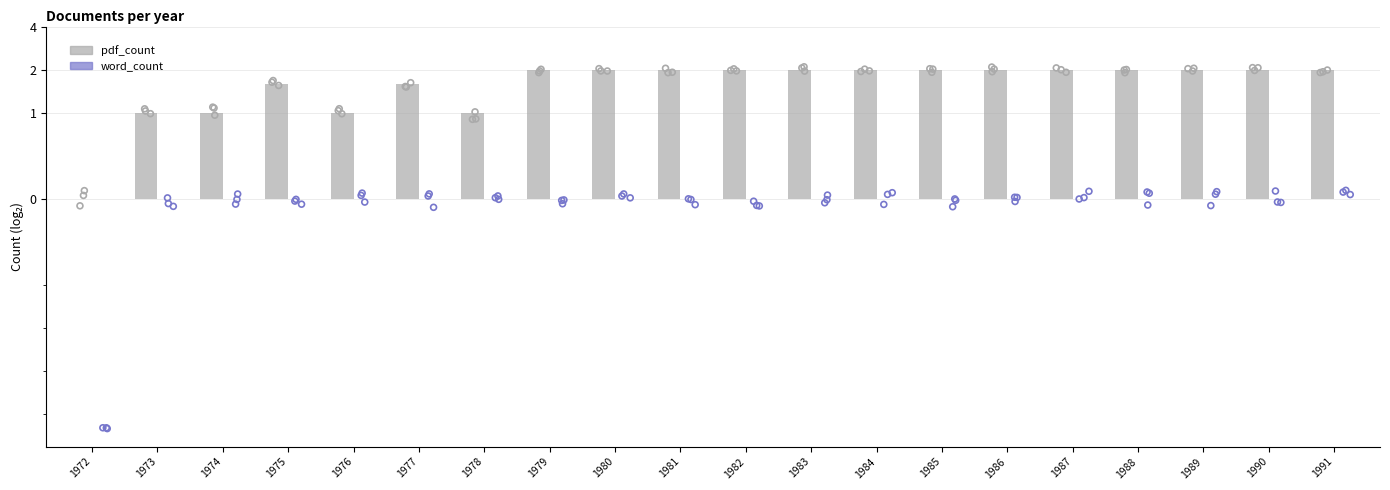

Which series reaches the maximum Y coordinate?

pdf_count